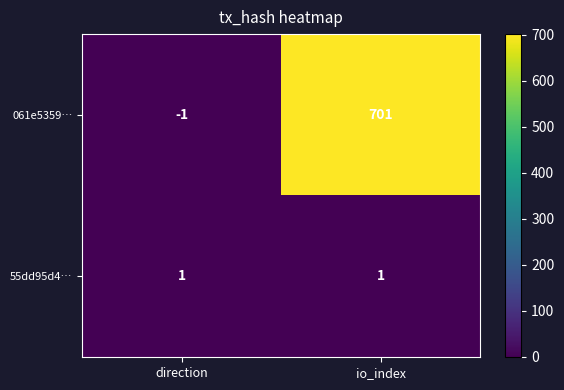

At how many categories does at least one series exceed 83?

1